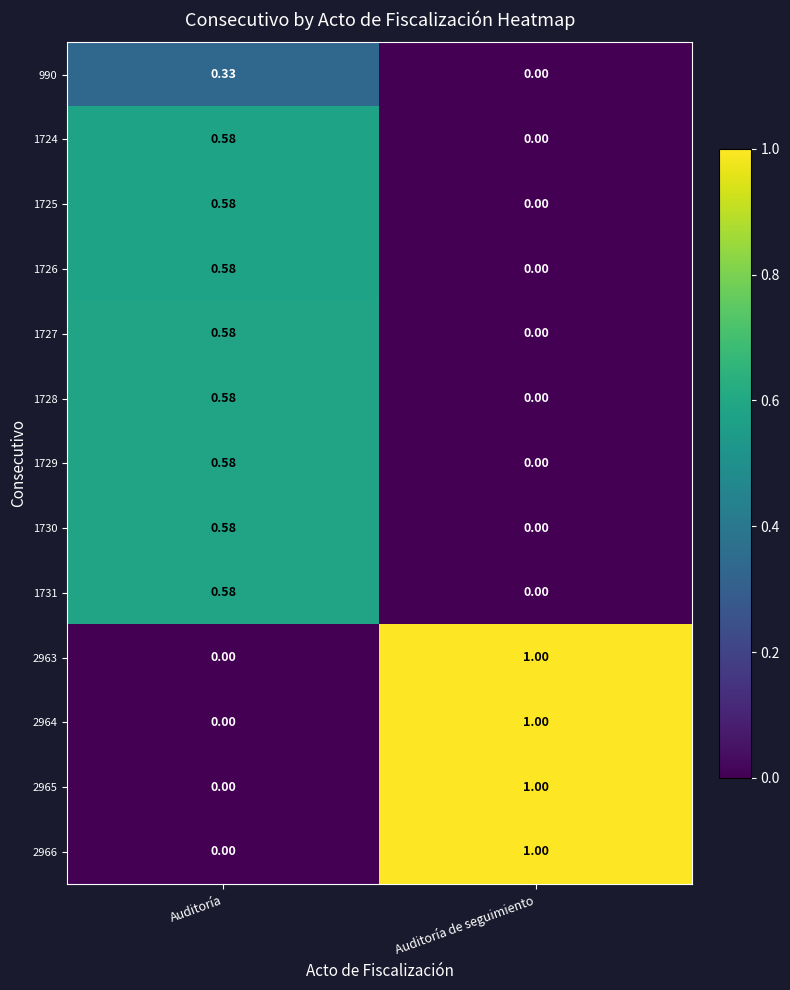

What is the maximum value shown in the chart?

1.0